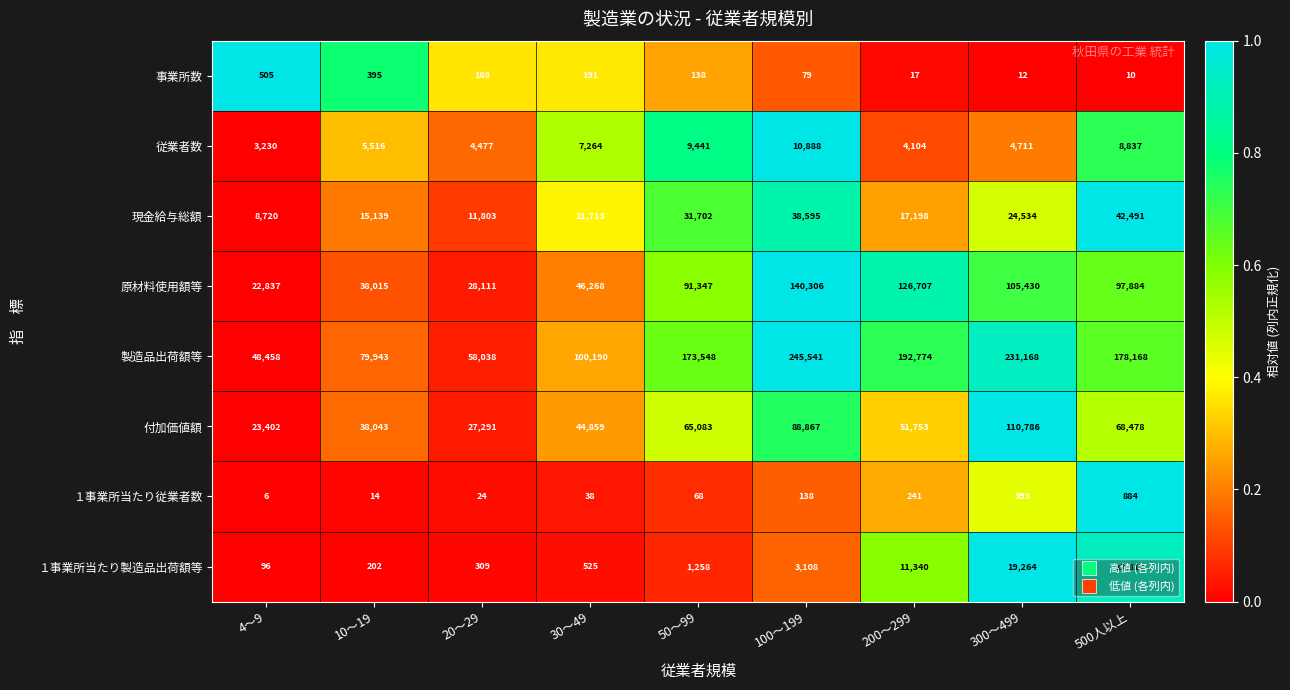

What is the maximum value shown in the chart?

245541